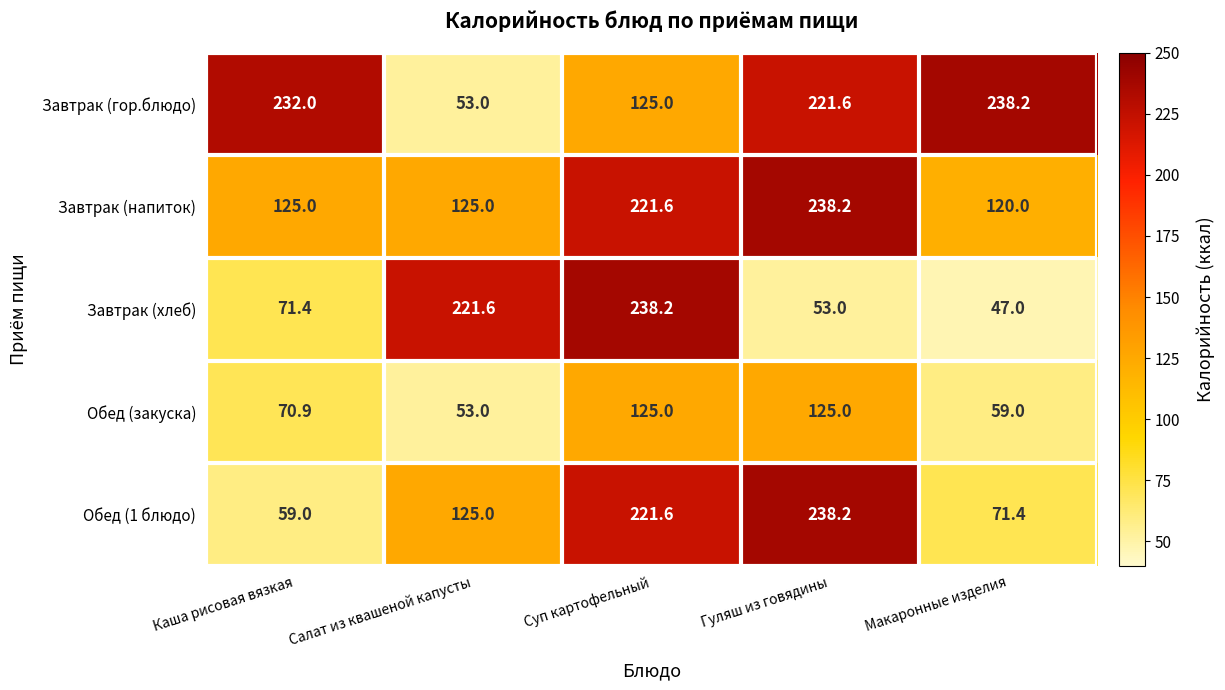

What is the sum of the Завтрак (гор.блюдо) values at Каша рисовая вязкая and Макаронные изделия?

470.2